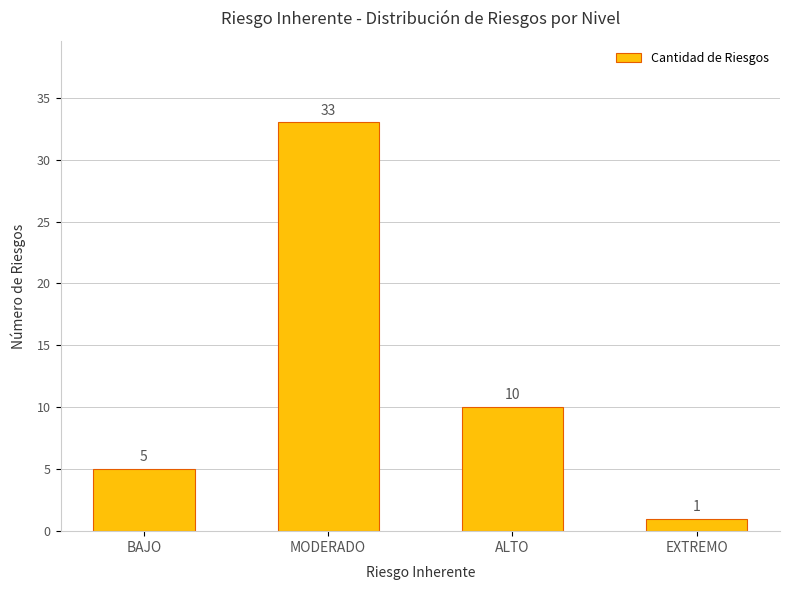

What is the value of the 4th bar from the left?

1